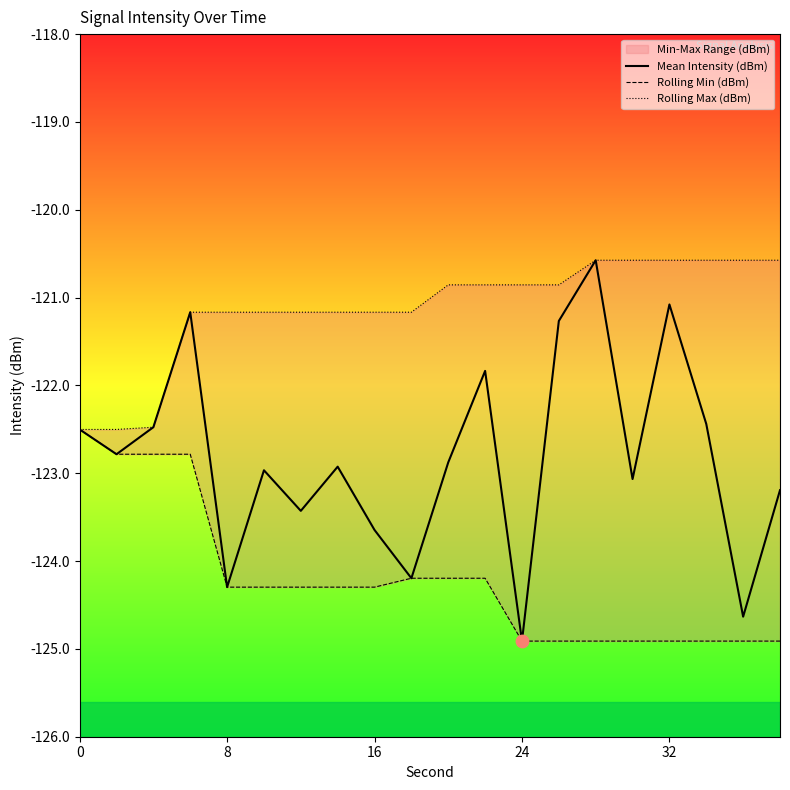

Which series has the largest Y range (max minus min)?

Mean Intensity (dBm)